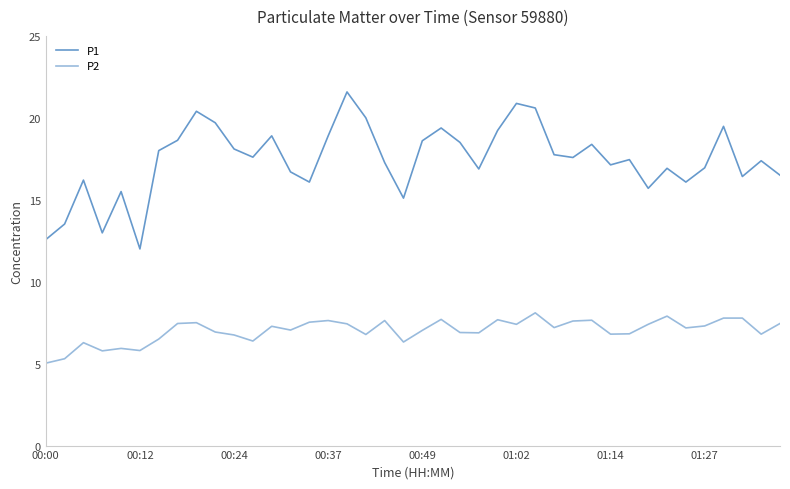

What is the smallest value displayed?

5.0